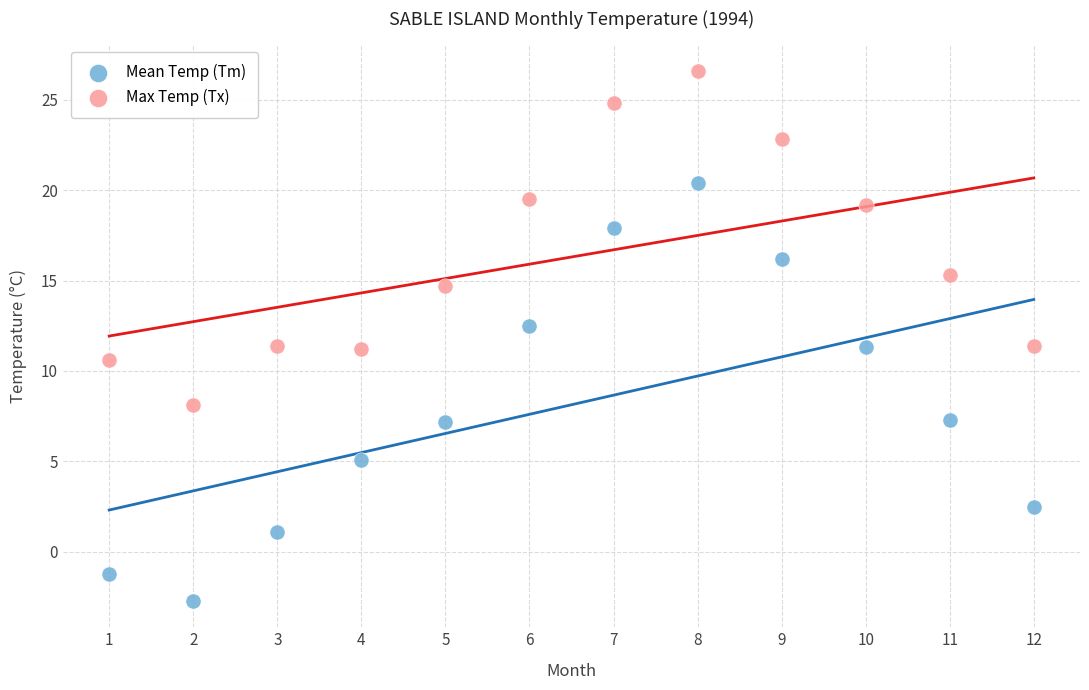

Which series has the widest spread of Y values?

Mean Temp (Tm)